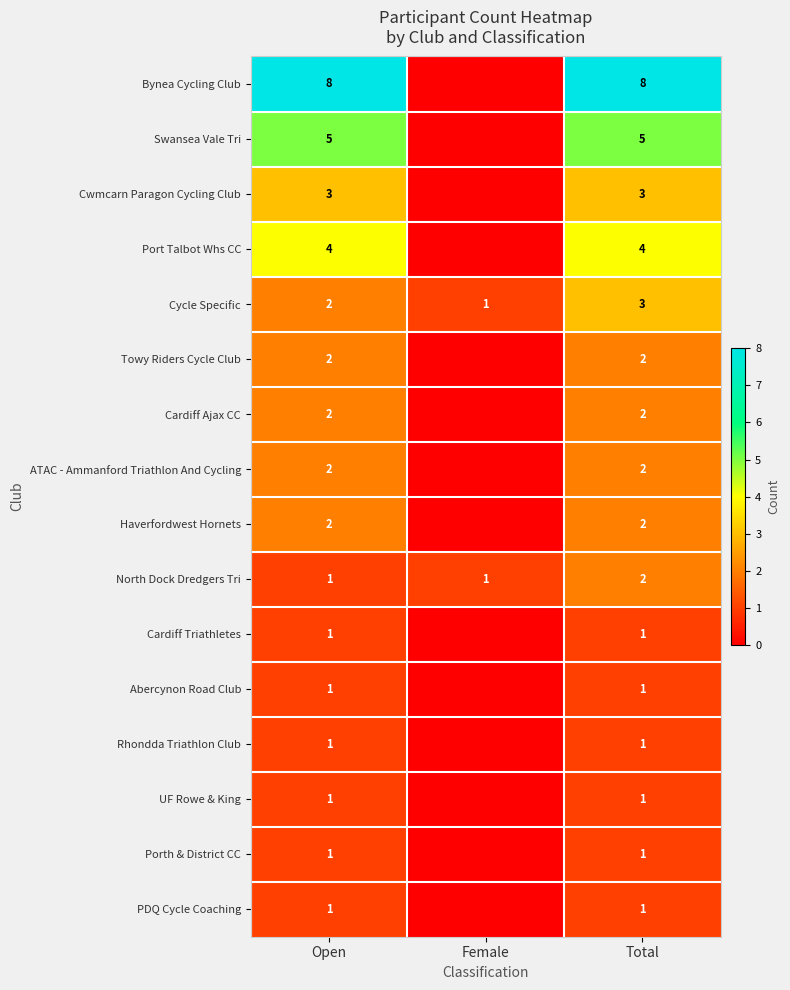

What is the sum of all North Dock Dredgers Tri values?

4